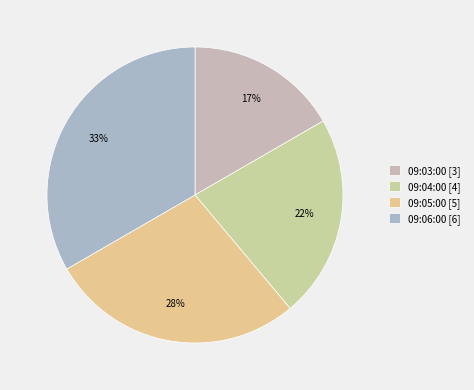

To the nearest percent, what is the combined percentage of 09:06:00 and 09:05:00?

61%